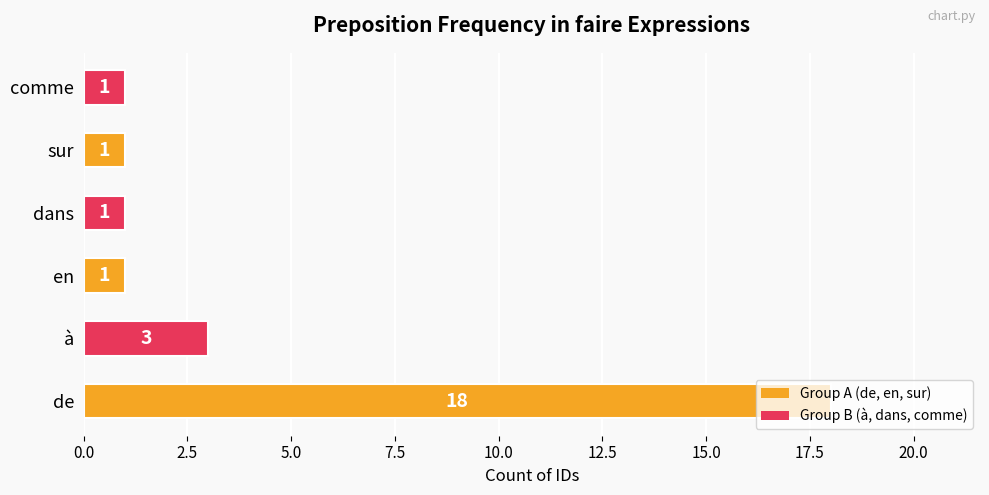

What is the greatest value displayed?

18